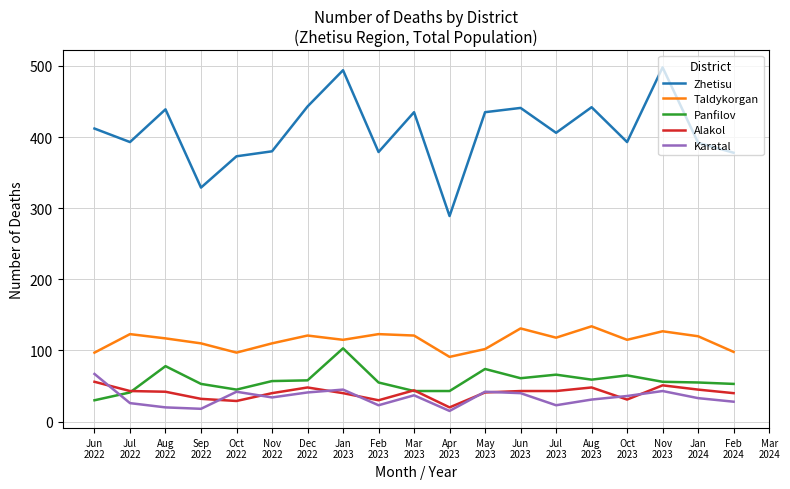

How many data points in Karatal are above 36?

8